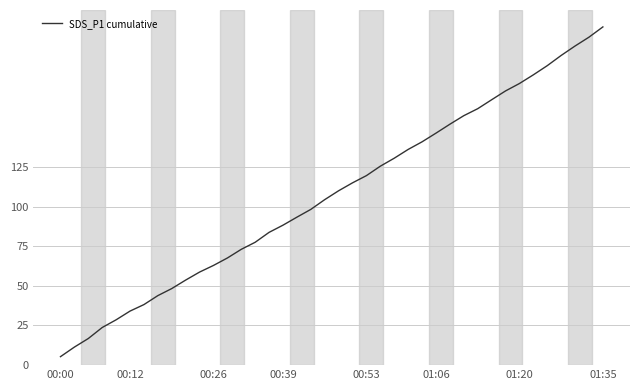

What is the difference between the maximum and minimum values?

207.9